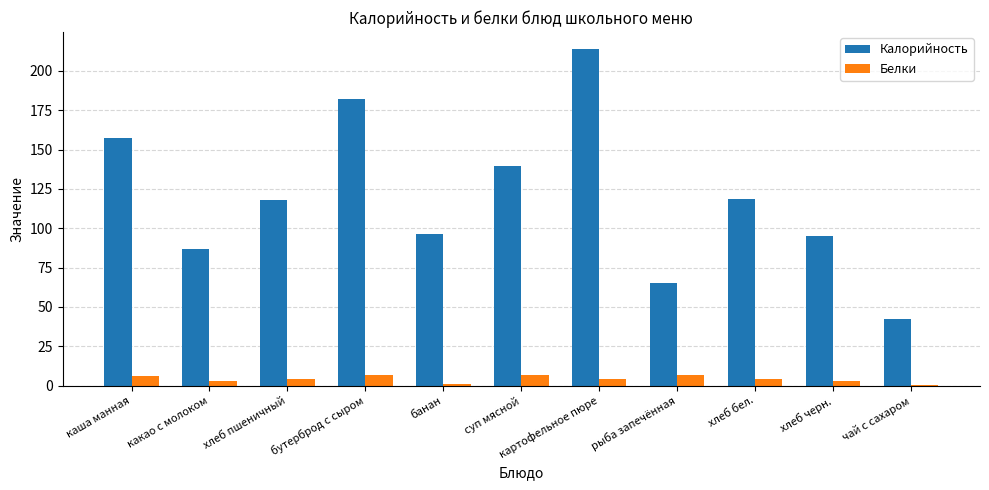

Which category has the highest value across all series?

картофельное пюре